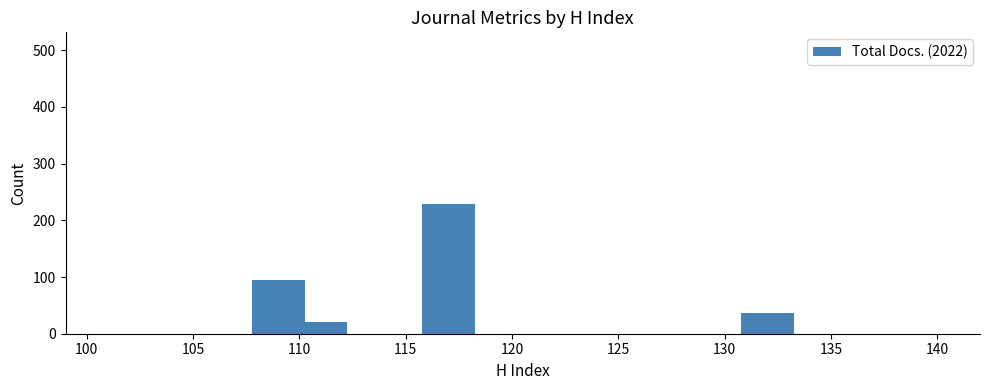

What is the difference between the maximum and second lowest values?

192